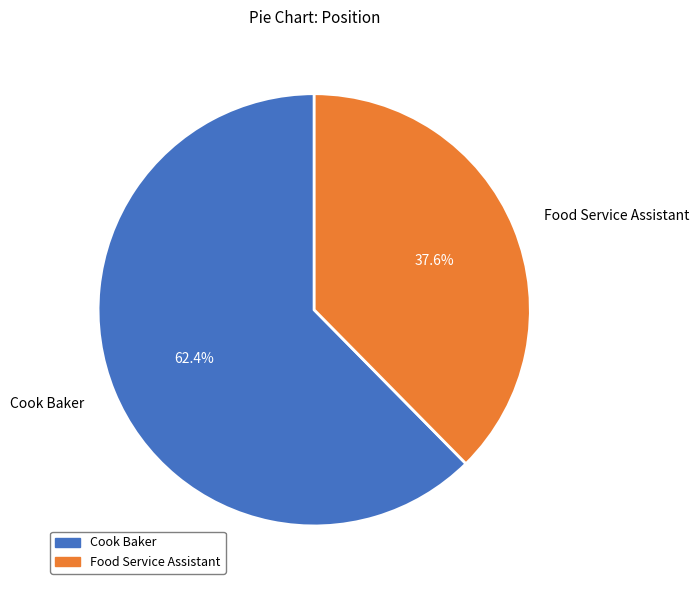

To the nearest percent, what is the difference between the largest and smallest slice percentages?

25%